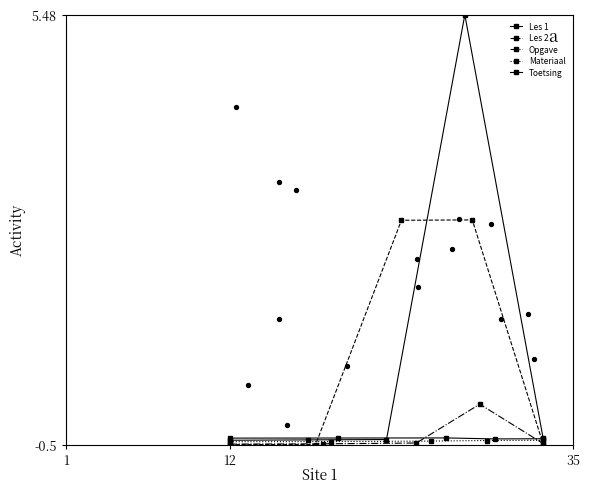

Which series has the largest total across all categories?

Les 1